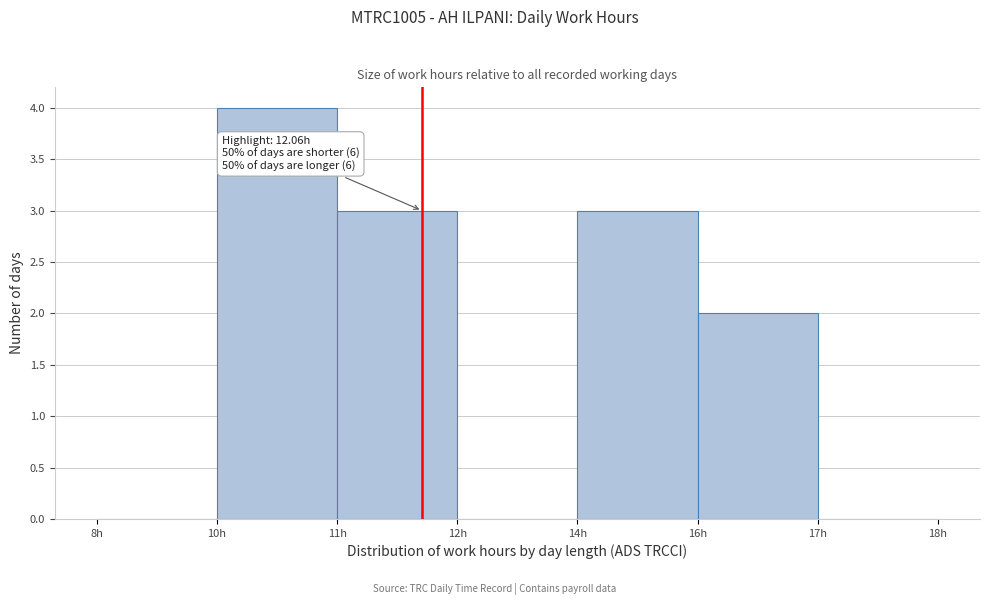

Reading left to right, list all the values displayed in this chart.

8h=0	10h=4	11h=3	12h=0	14h=3	16h=2	17h=0